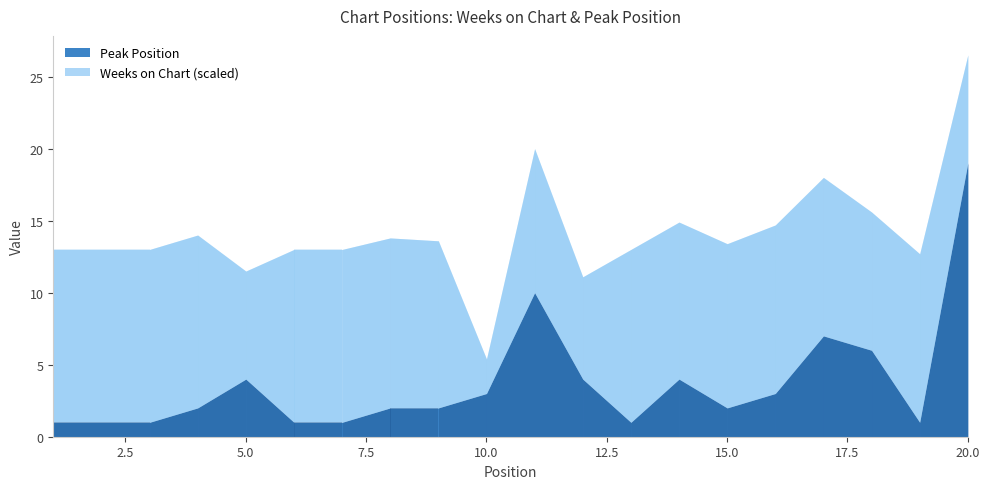

Reading left to right, what are all the values shown in this chart?

Weeks on Chart: 120	120	120	120	75	120	120	118	116	24	100	71	120	109	114	117	110	96	117	75
Peak Position: 1	1	1	2	4	1	1	2	2	3	10	4	1	4	2	3	7	6	1	19